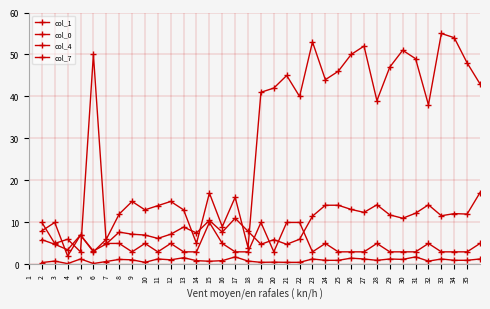

Does the chart have visible grid lines?

Yes